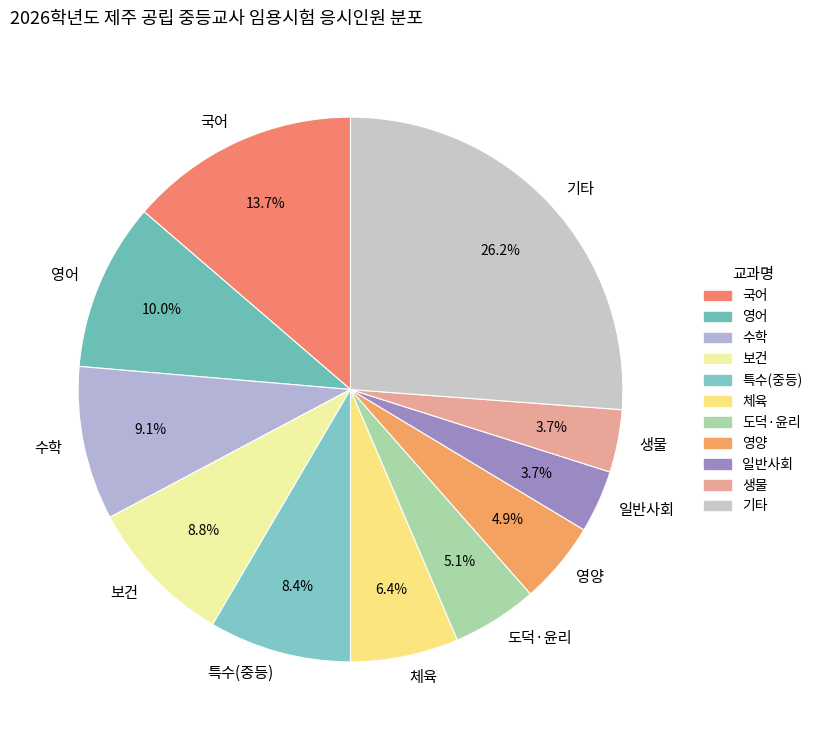

Count the number of slices in the pie.

11